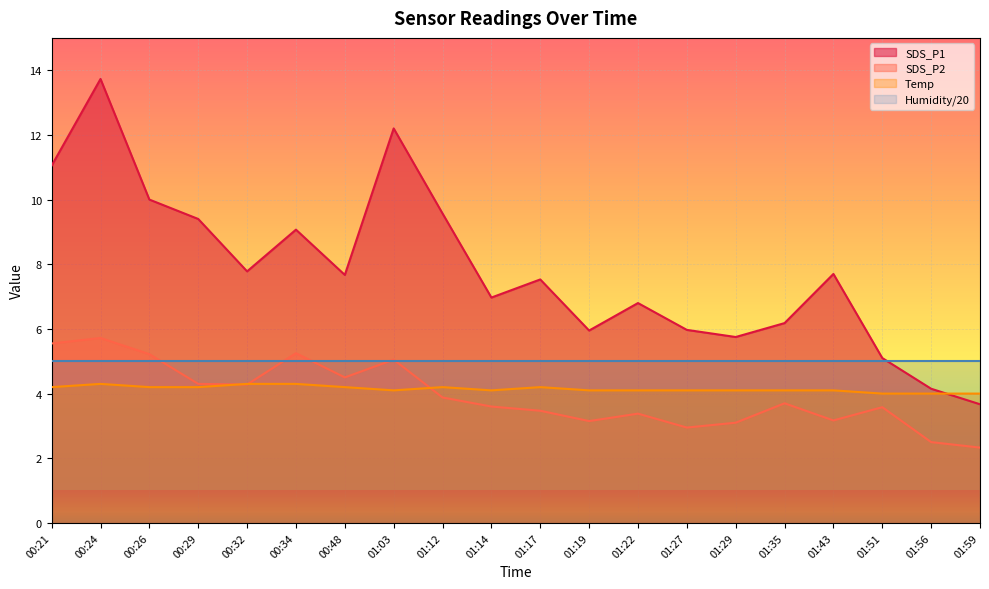

How many data points does each series have?

20